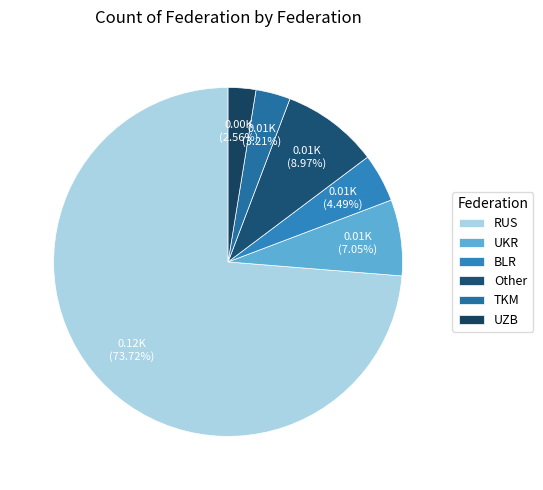

What is the total percentage of UZB and UKR?

9.6%